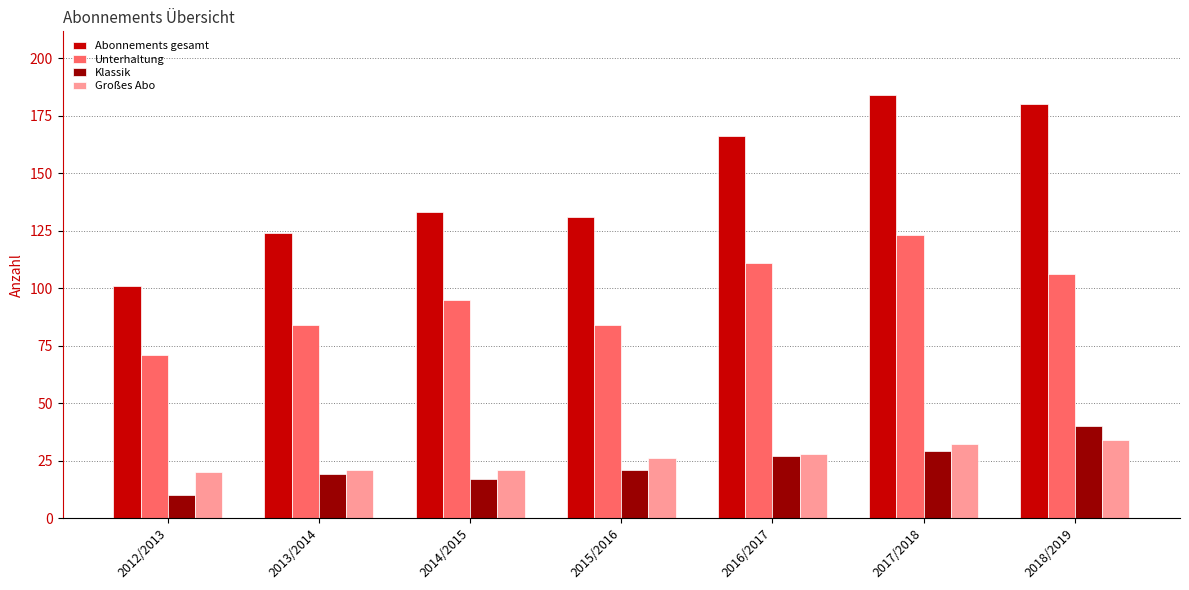

What are all the series names shown in the legend?

Abonnements gesamt, Unterhaltung, Klassik, Großes Abo